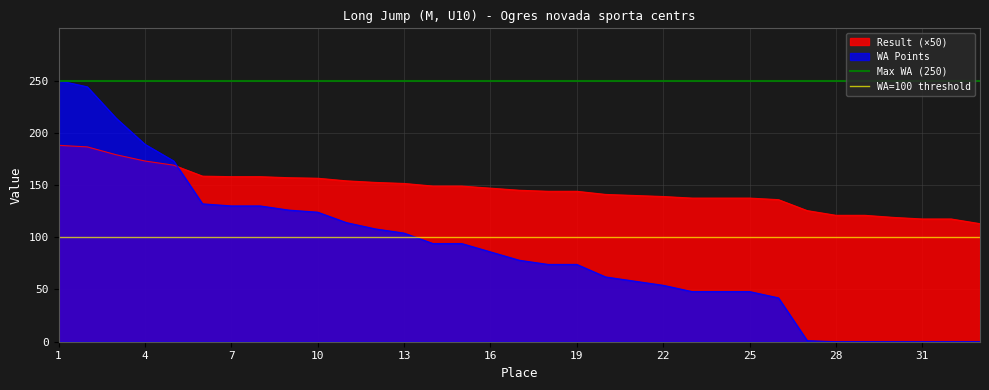

Is it true that WA Points equals 32.3 at 22?

False